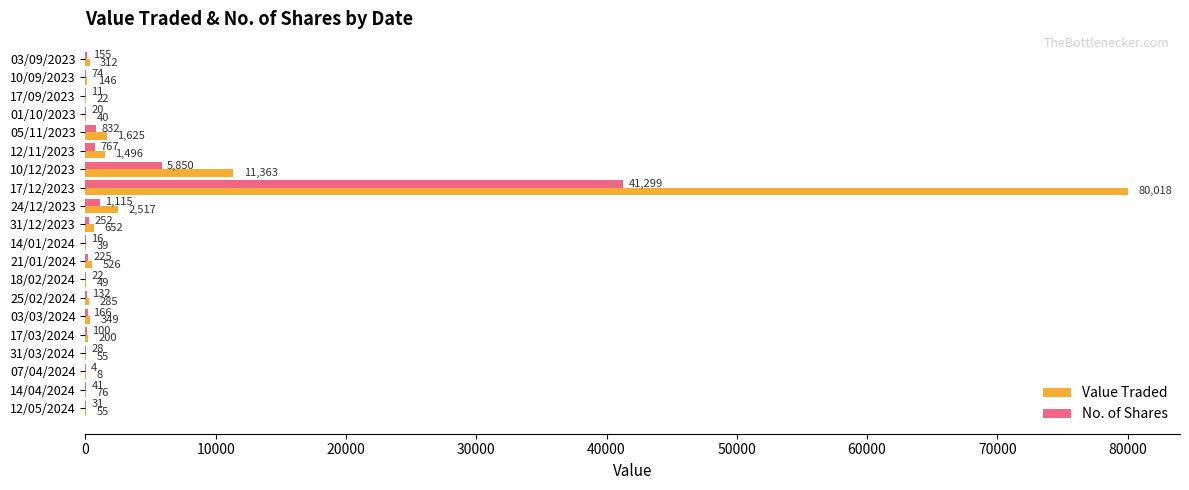

What is the sum of all Value Traded values?

99833